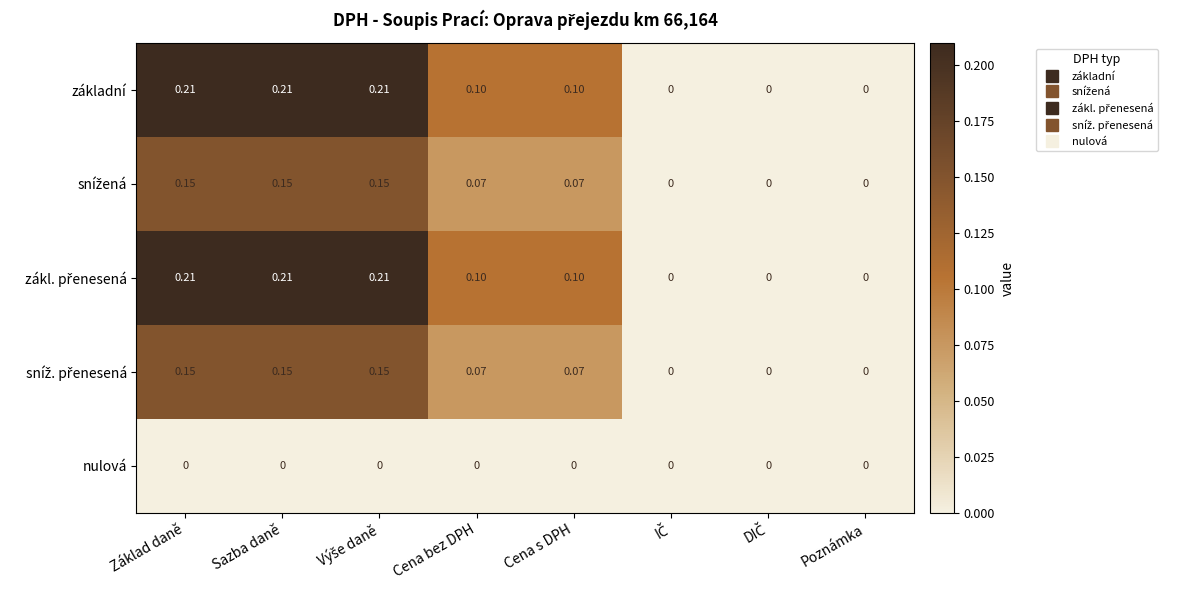

Between DIČ and Sazba daně, which is larger?

Sazba daně